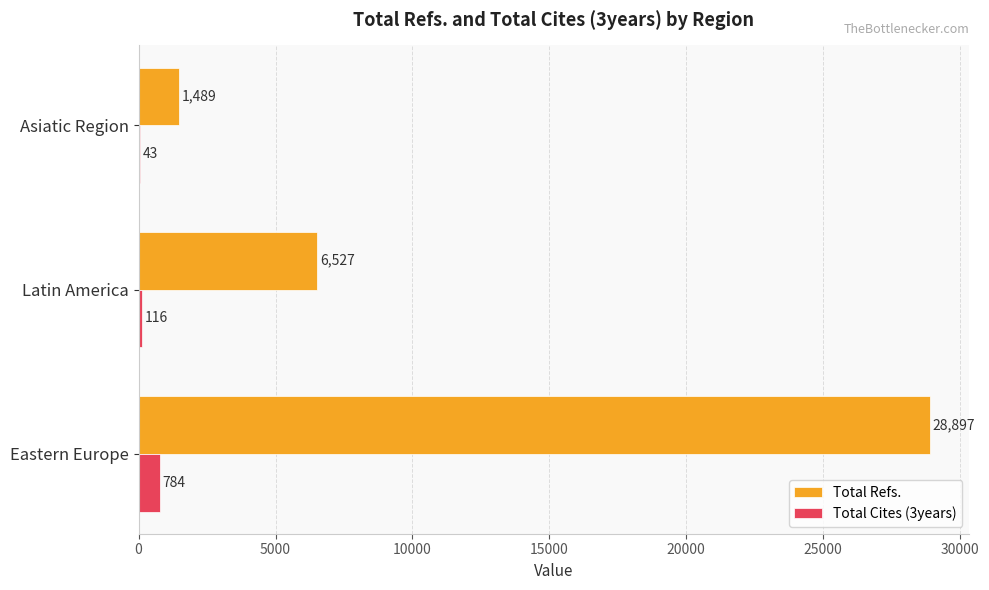

The value of Total Refs. at Eastern Europe is 28897. True or false?

True